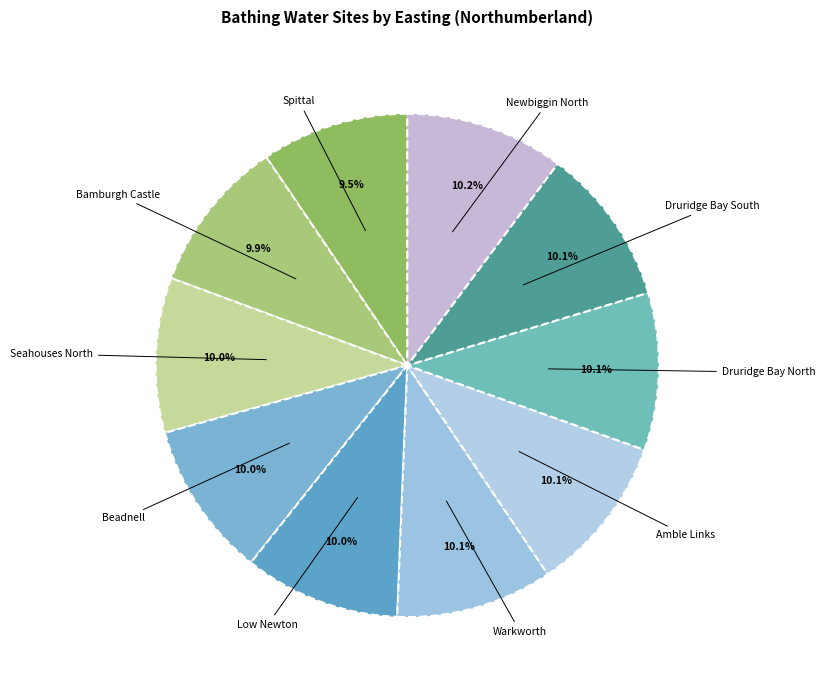

Approximately how many times larger is the value at Druridge Bay South compared to Druridge Bay North?

1.0